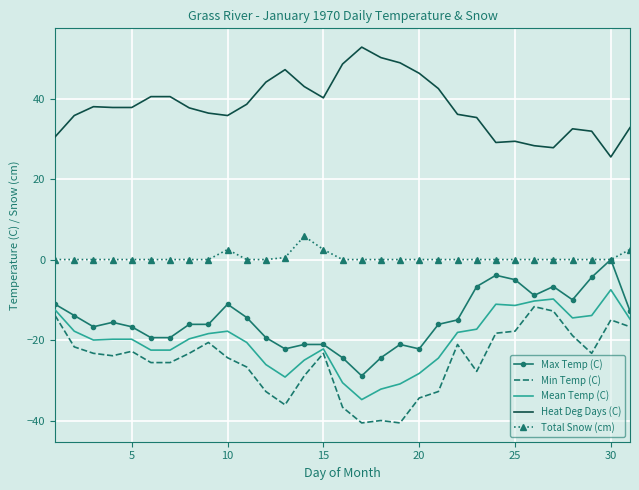

True or false: Max Temp (C) and Min Temp (C) intersect in this chart.

False